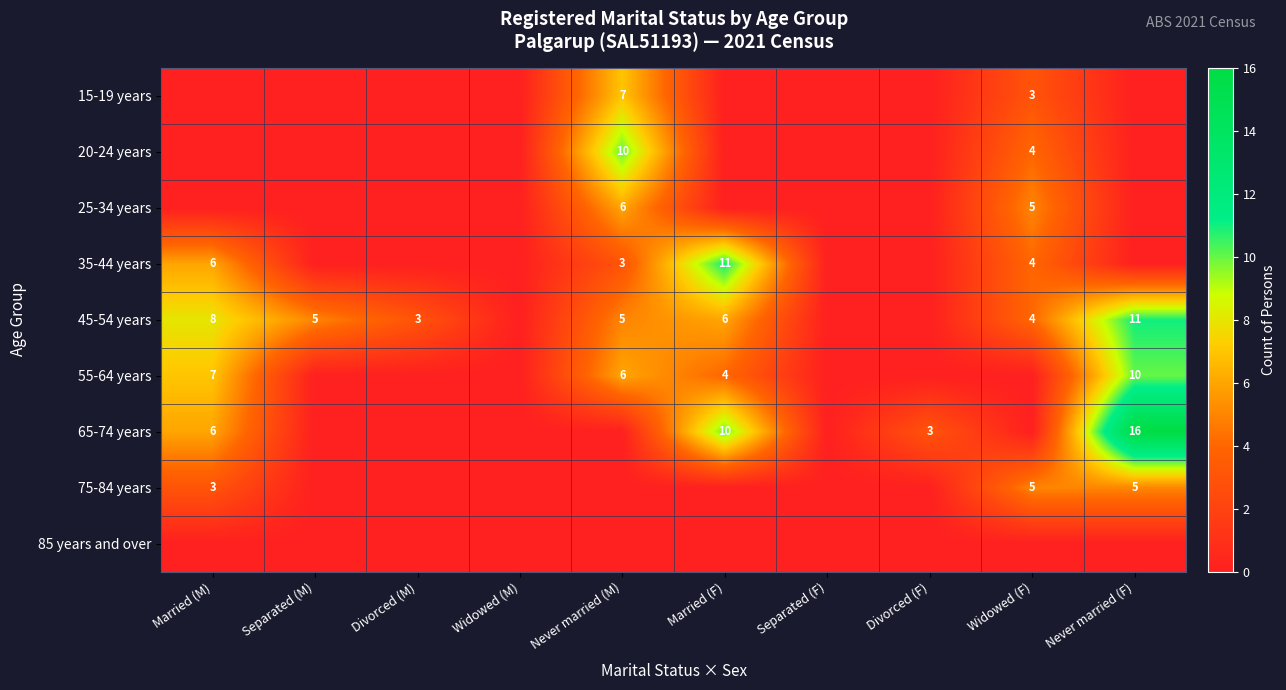

The 45-54 years series shows 5 at Separated (M). True or false?

True